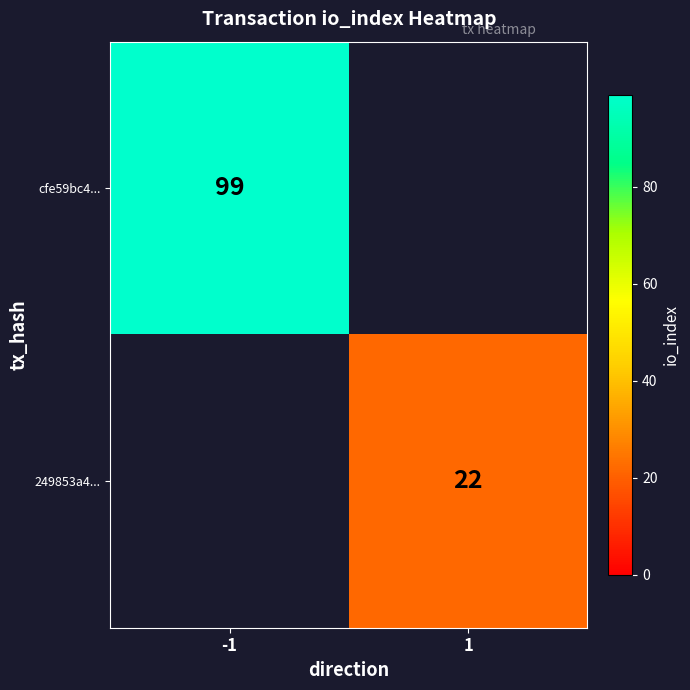

Is it true that 249853a4... equals 6 at 1?

False